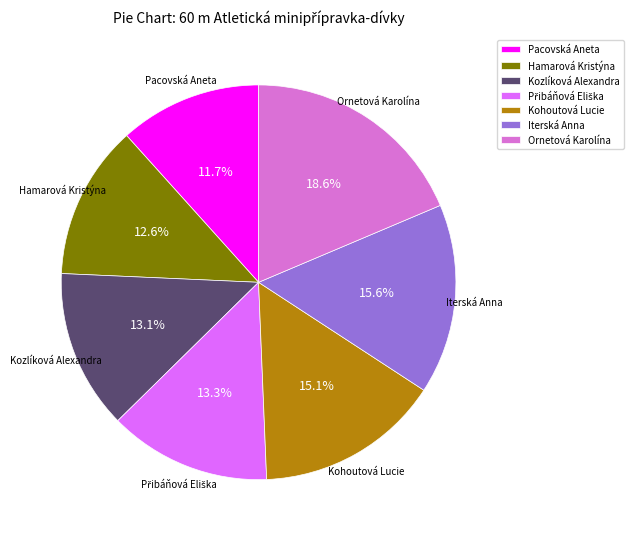

Does Iterská Anna represent more than half of the total?

No